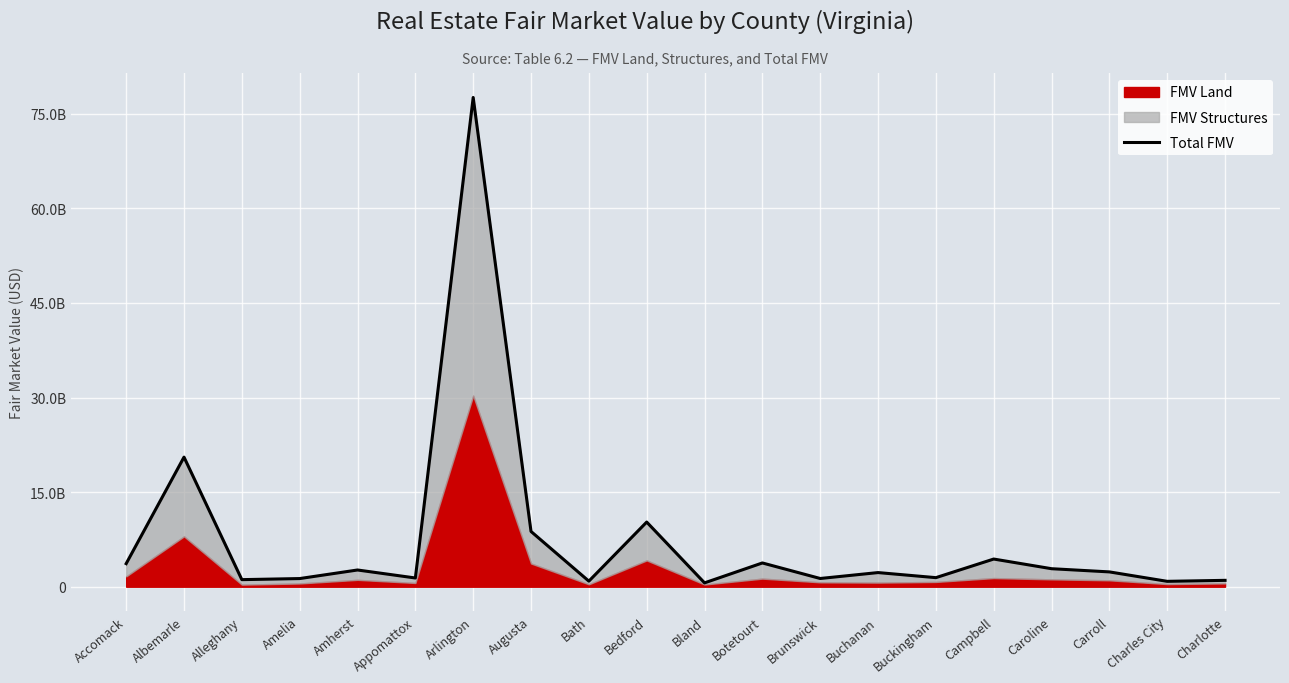

Is it true that the value at Bland is 389889018?

False